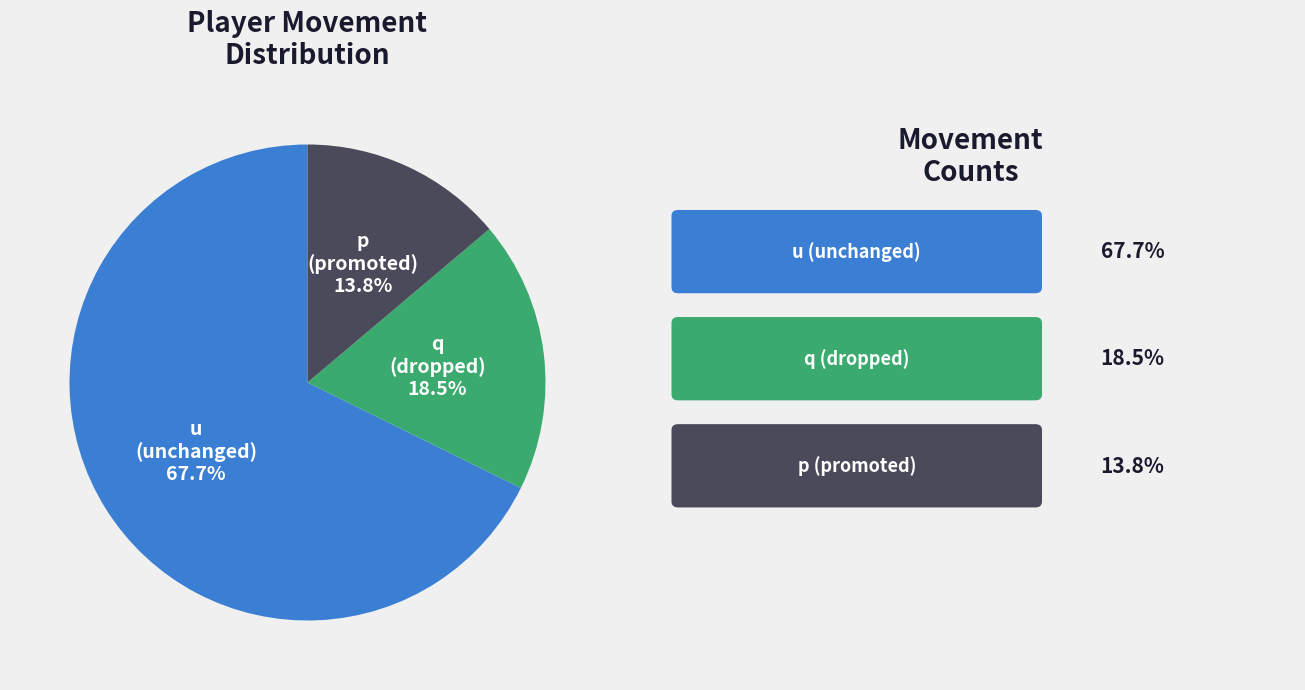

True or false: q accounts for 32% of the total.

False